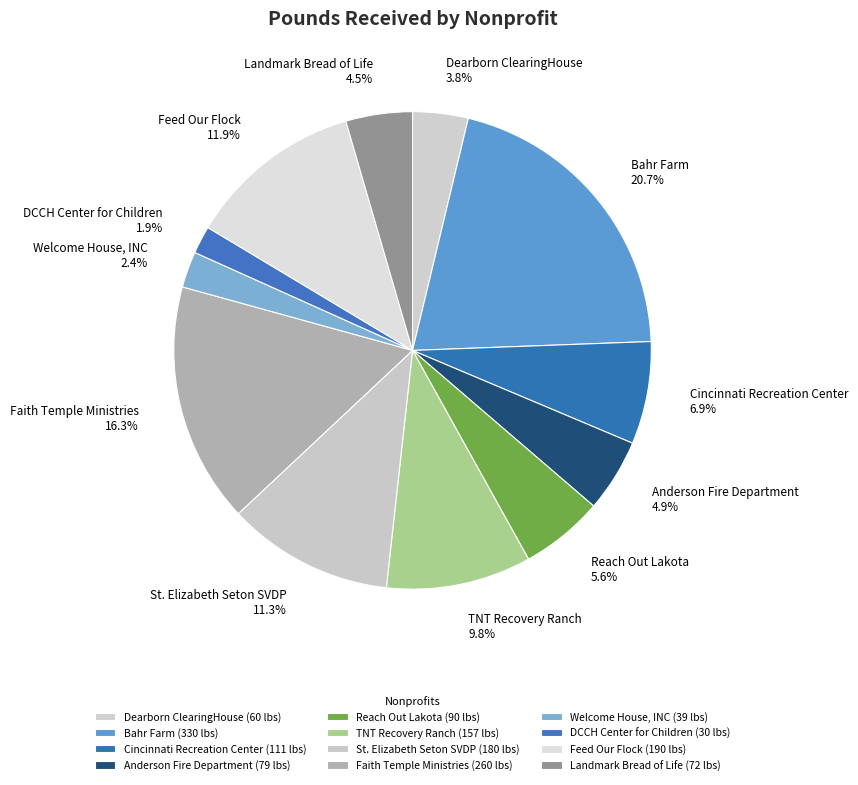

Combined, what portion of the pie is Reach Out Lakota and St. Elizabeth Seton SVDP?

16.9%